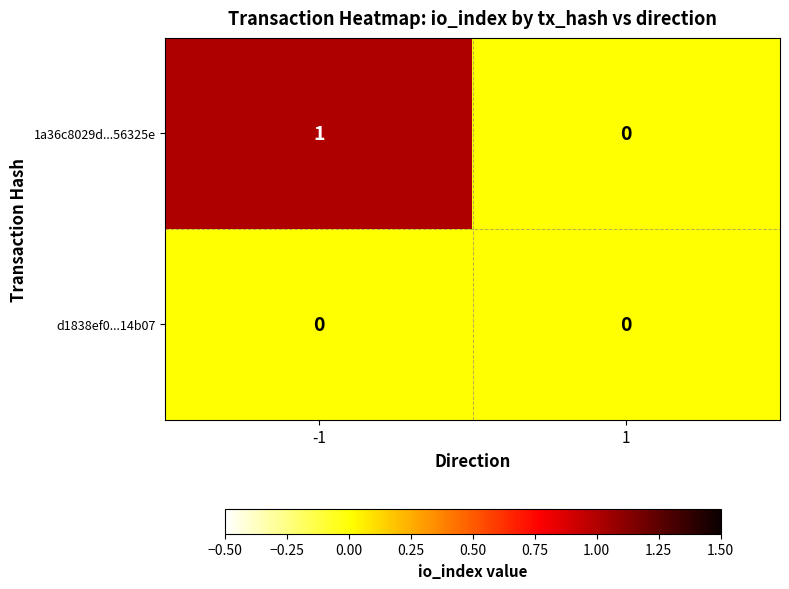

List the series in order of their overall mean, highest first.

1a36c8029d...56325e, d1838ef0...14b07